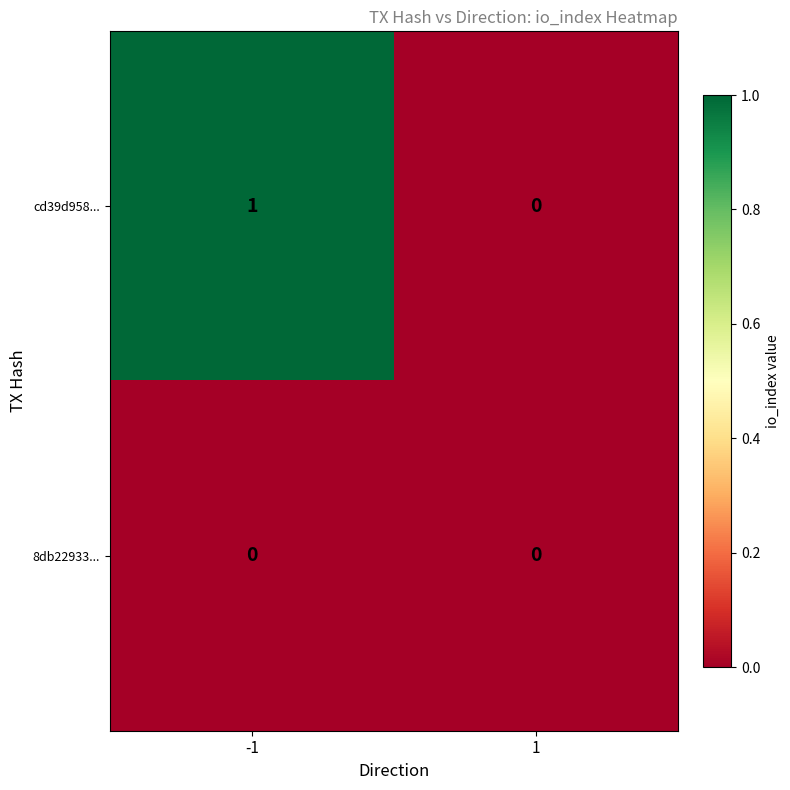

Reading left to right, list all the values displayed in this chart.

cd39d958...: 1	0
8db22933...: 0	0